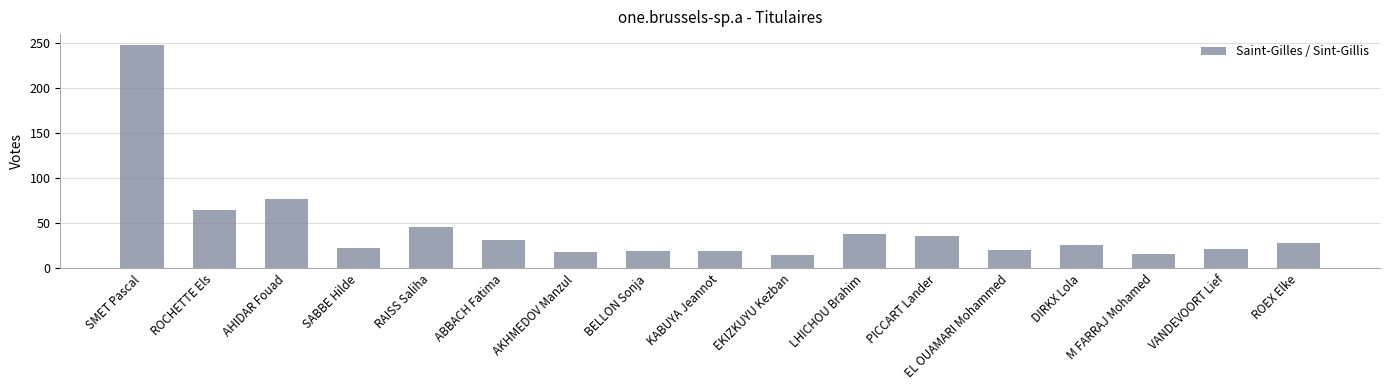

What is the sum of all values?

748